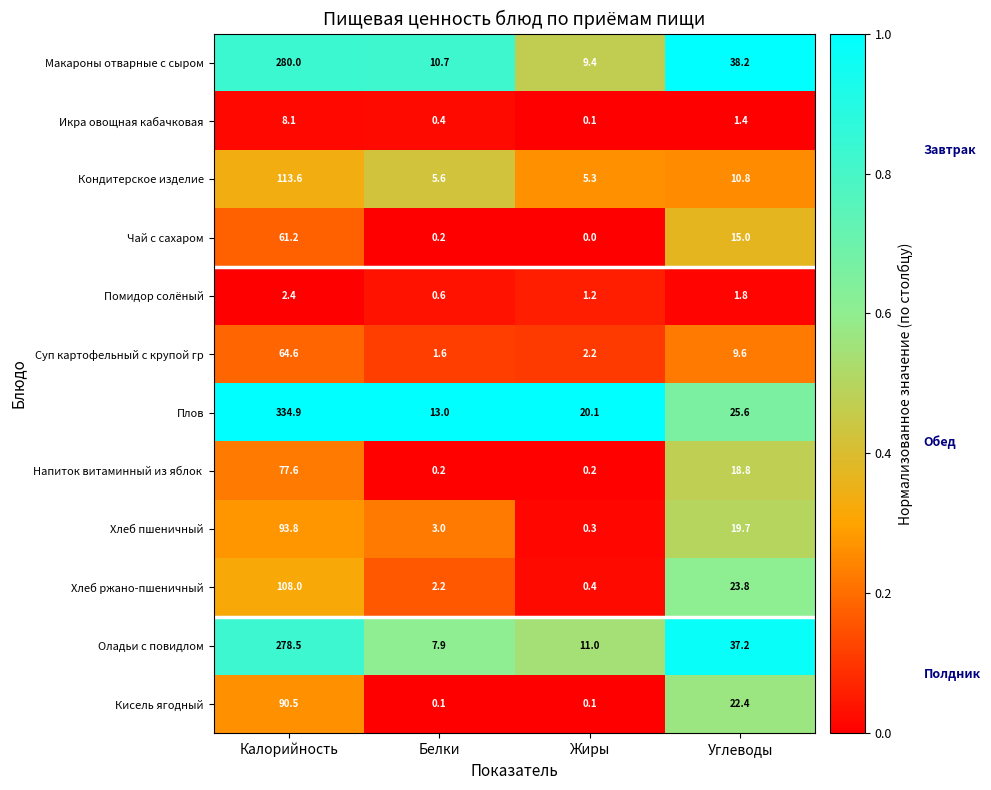

What is the difference between the highest and lowest values at Калорийность?

332.5